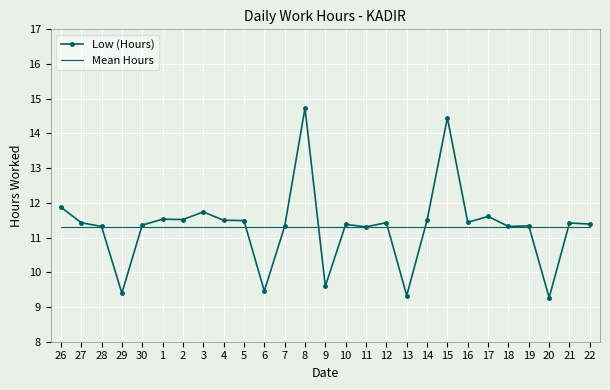

What is the smallest value displayed?

9.3